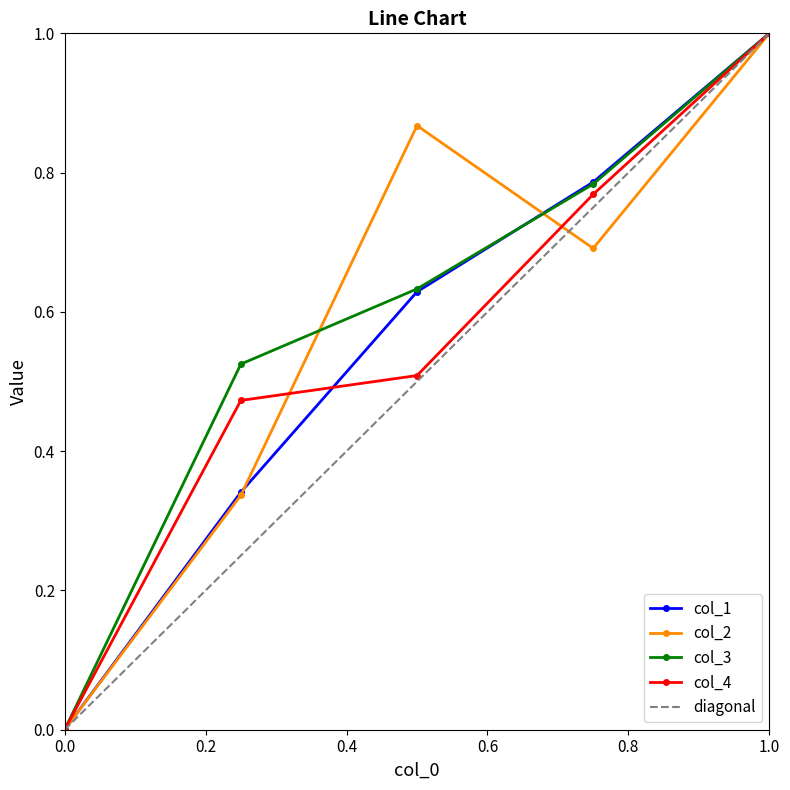

What is the sum of all col_2 values?

2.9